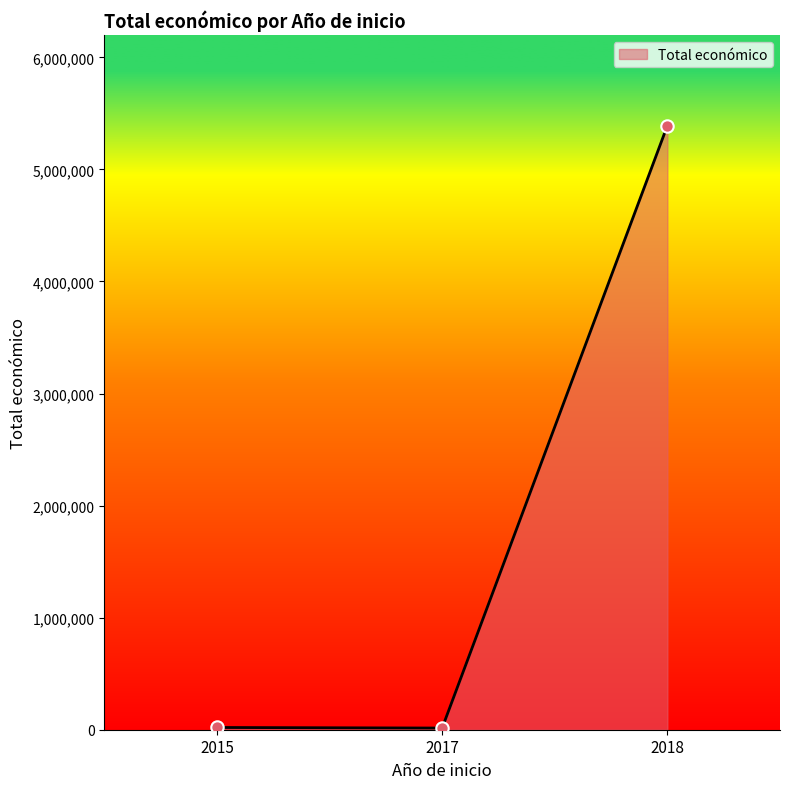

Which has a higher value, 2018 or 2015?

2018